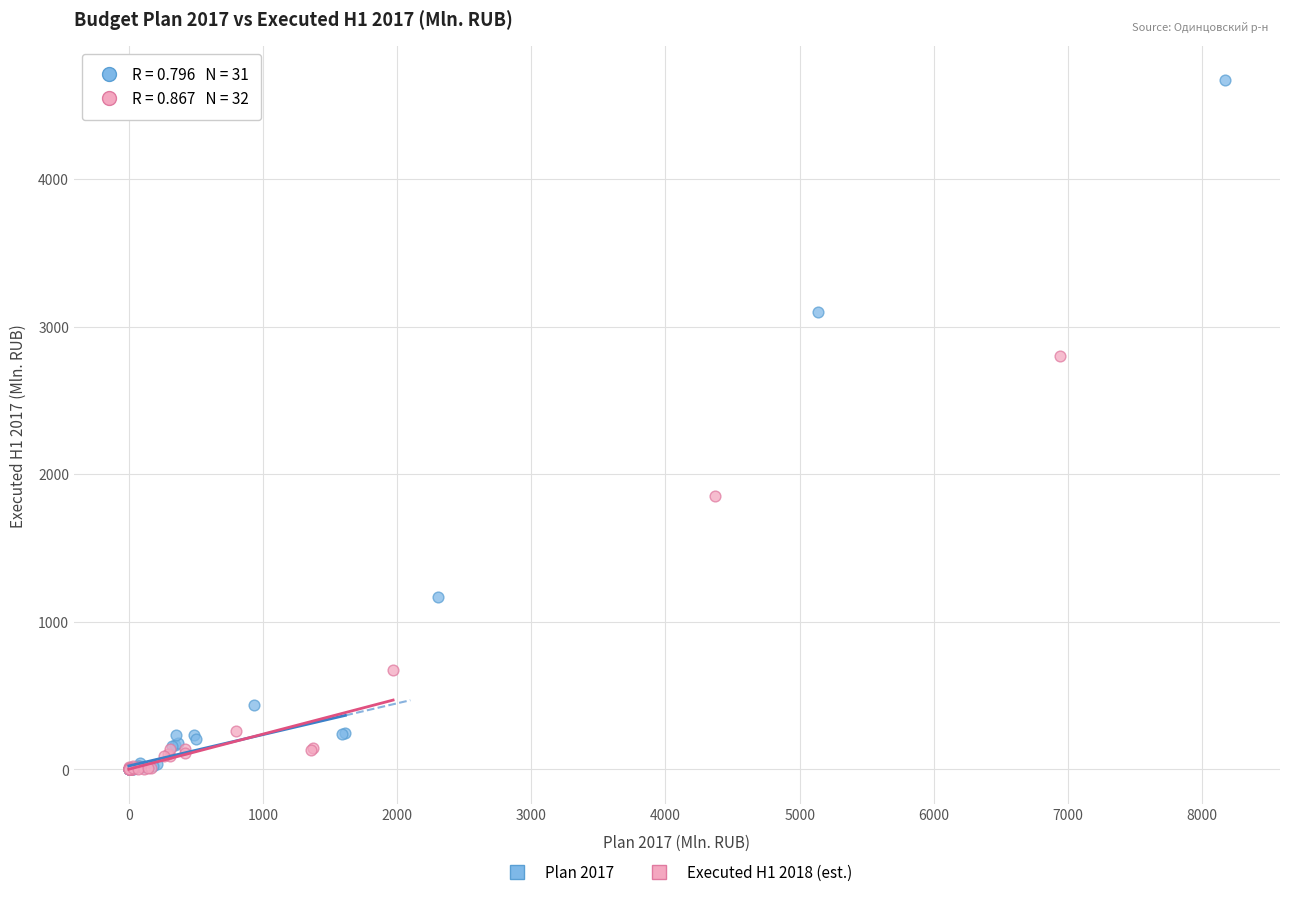

Which series has the widest spread of Y values?

Plan 2017